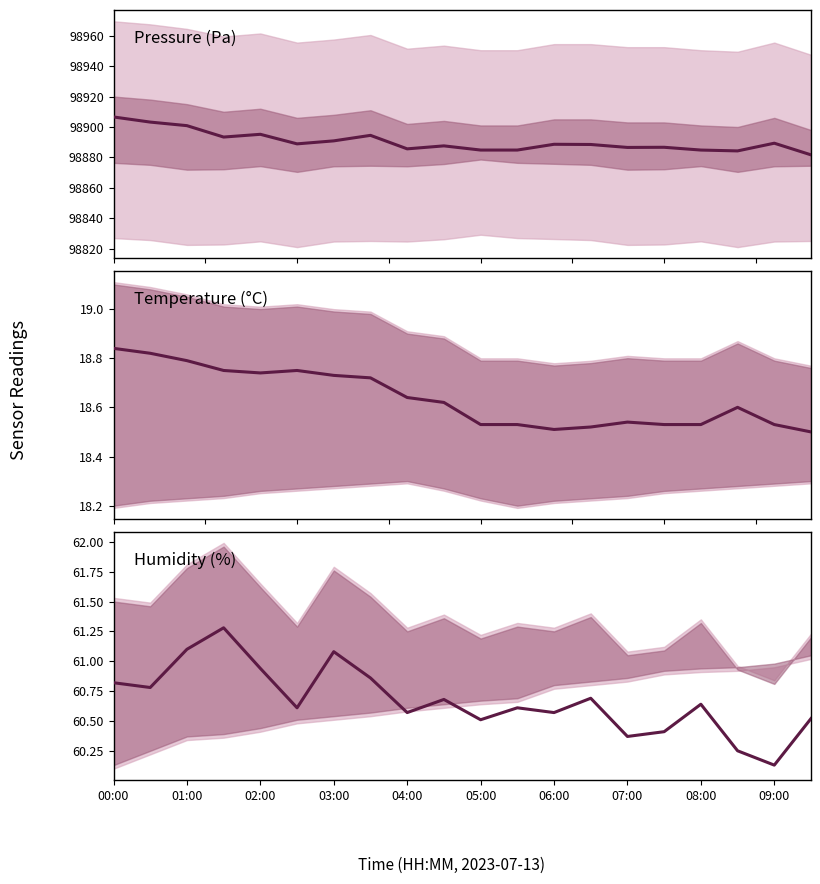

What is the average value of the humidity series?

60.7